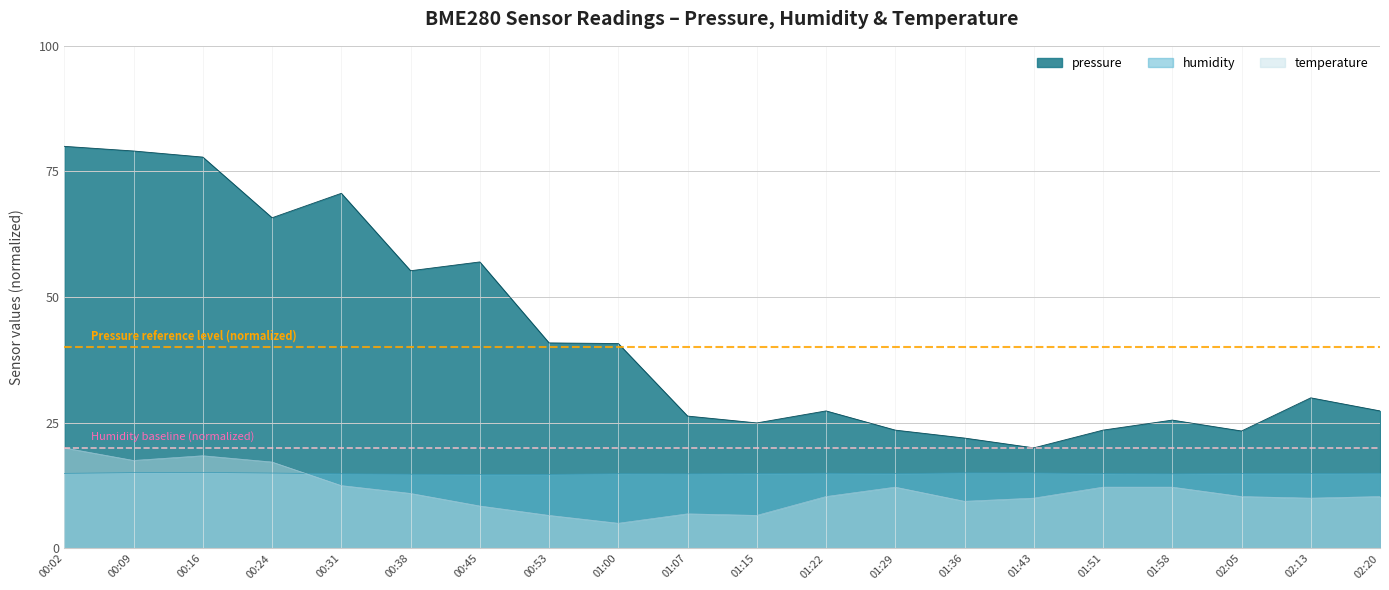

True or false: pressure and humidity cross at least once.

False